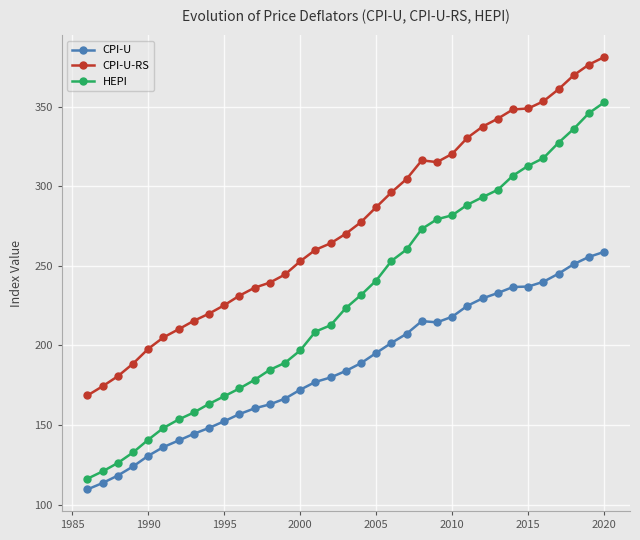

Rank the series by their maximum value, from lowest to highest.

CPI-U, HEPI, CPI-U-RS